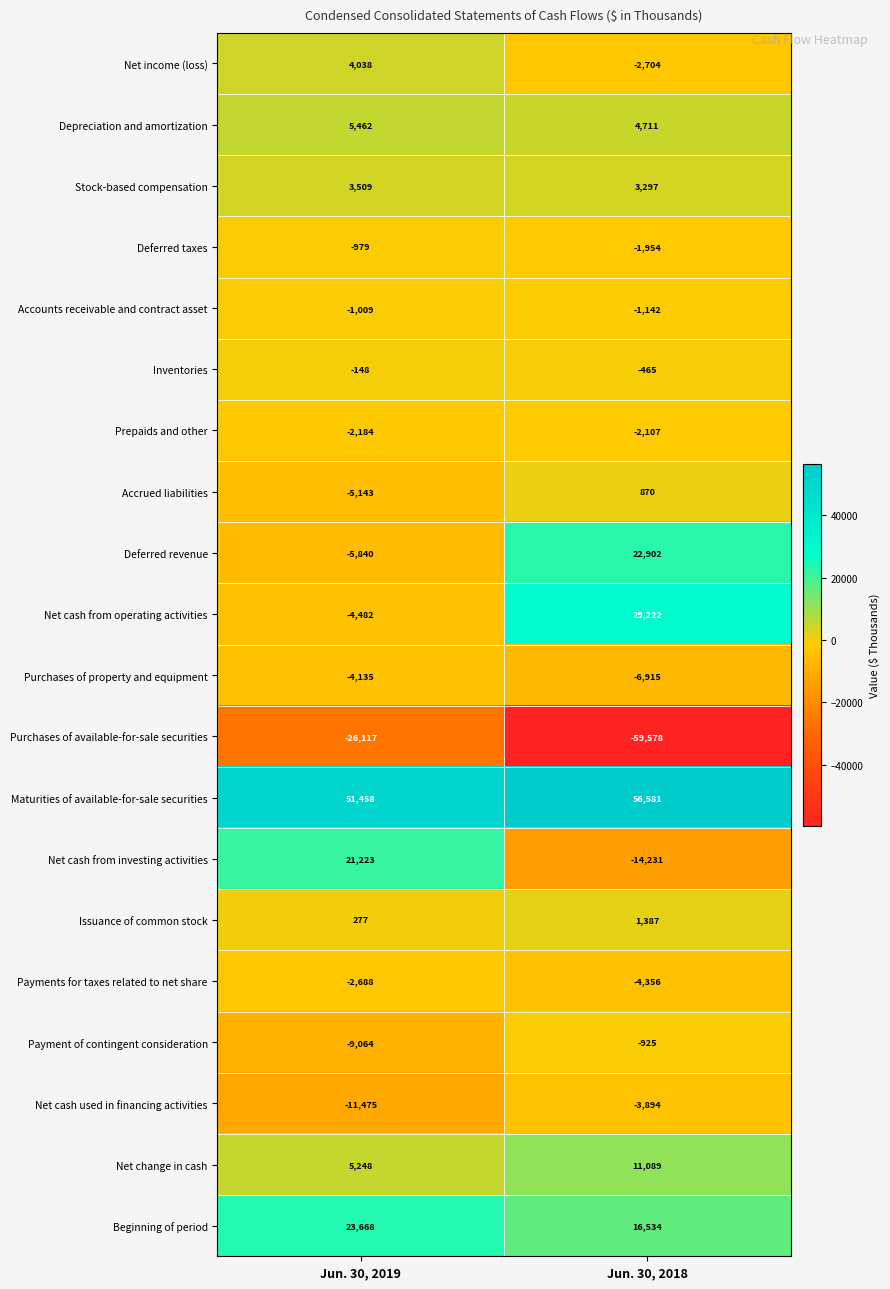

What is the approximate value of Net cash from investing activities at Jun. 30, 2019, to the nearest 100?

21200